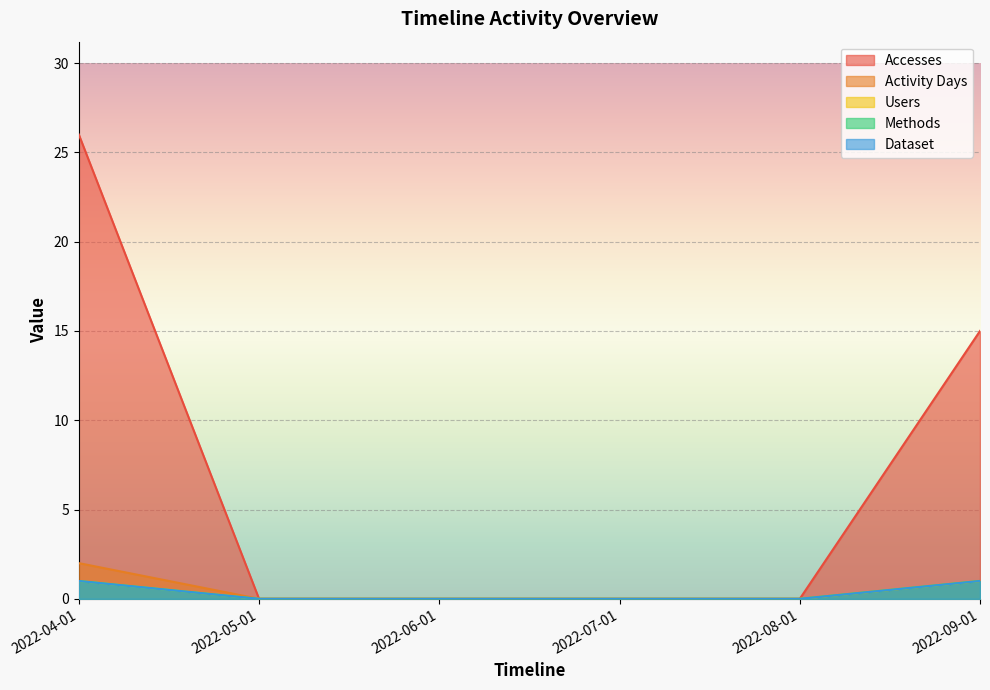

At which label is Methods closest to 0?

2022-05-01